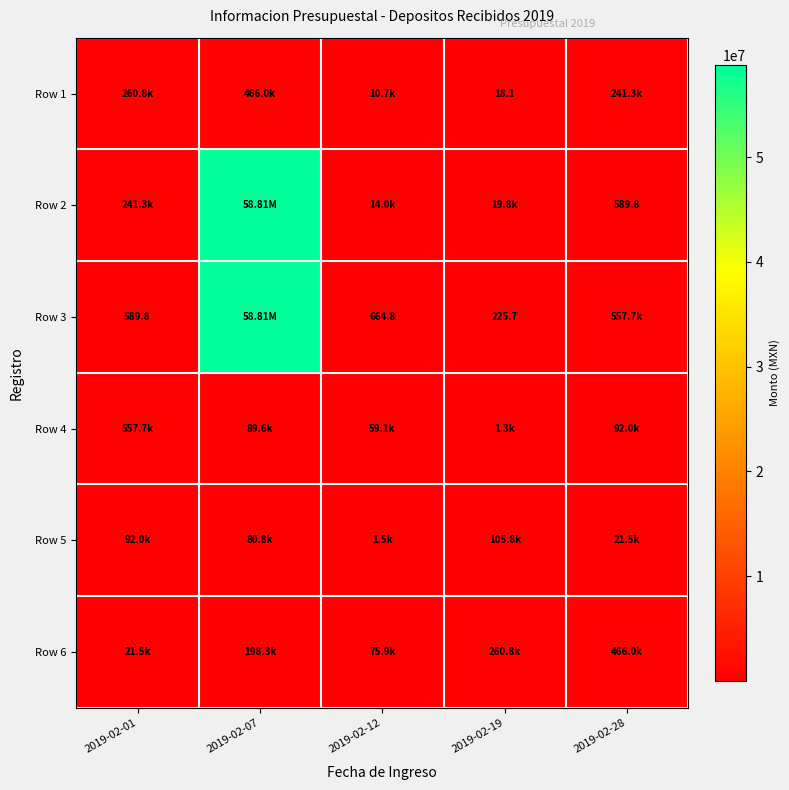

Is the value of Row 4 at 2019-02-07 greater than the value of Row 2 at 2019-02-01?

No